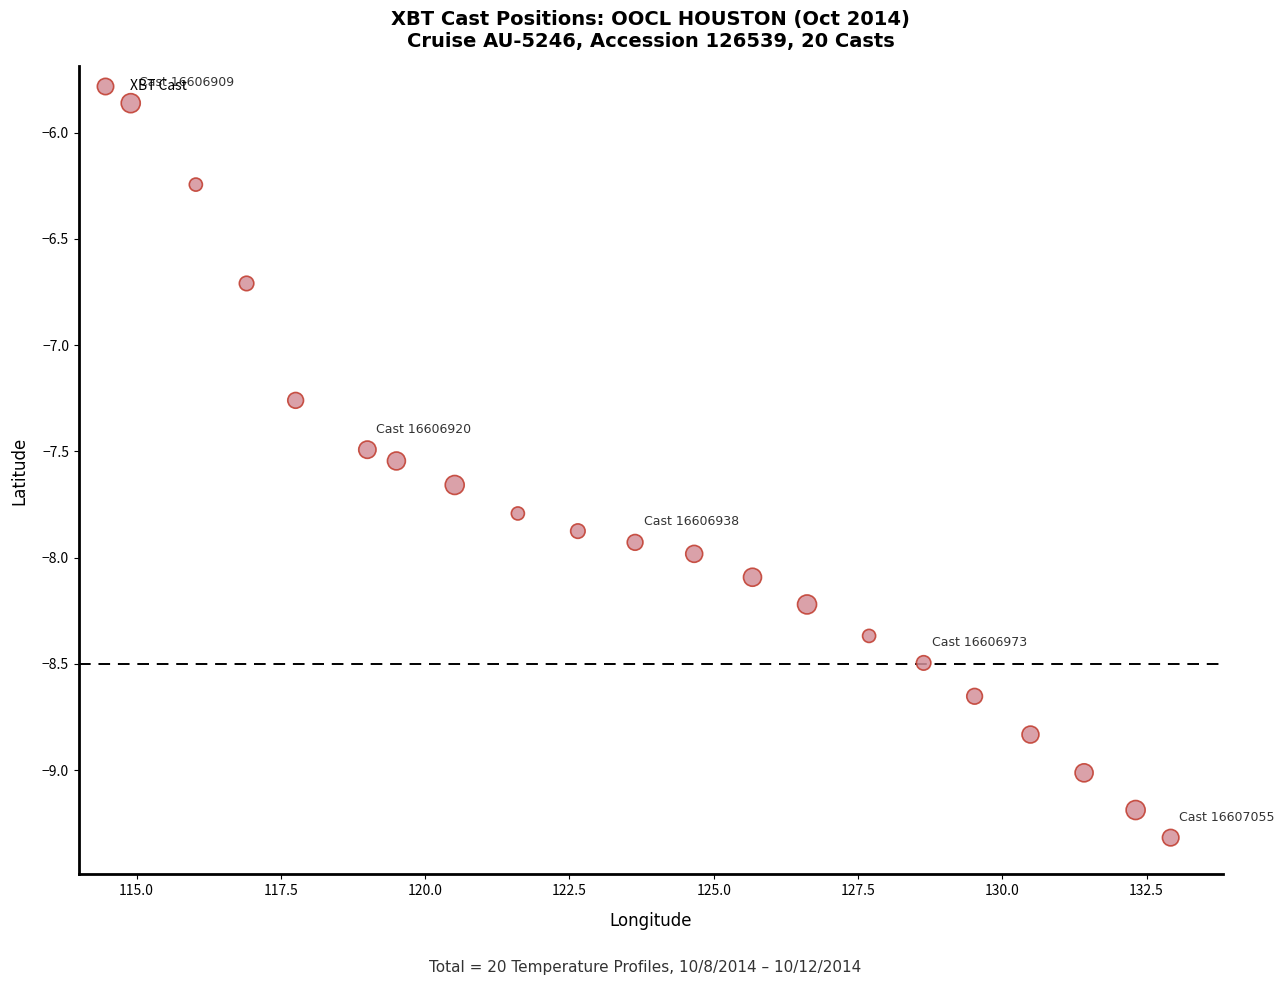

What is the range of Y values (max minus min)?

3.5